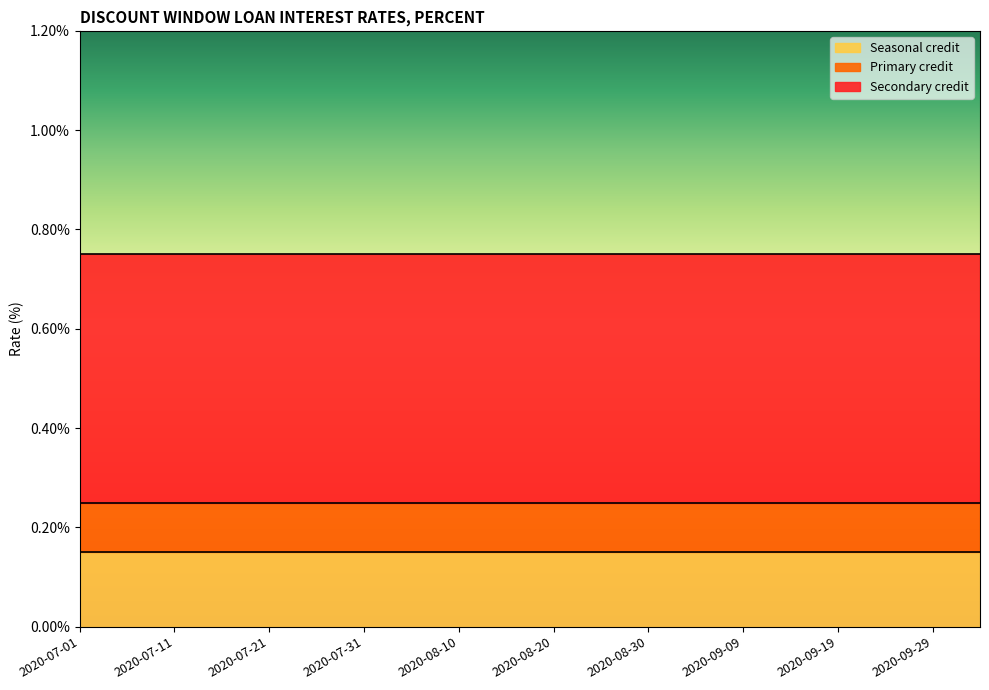

What is the sum of all Primary credit values?

5.0